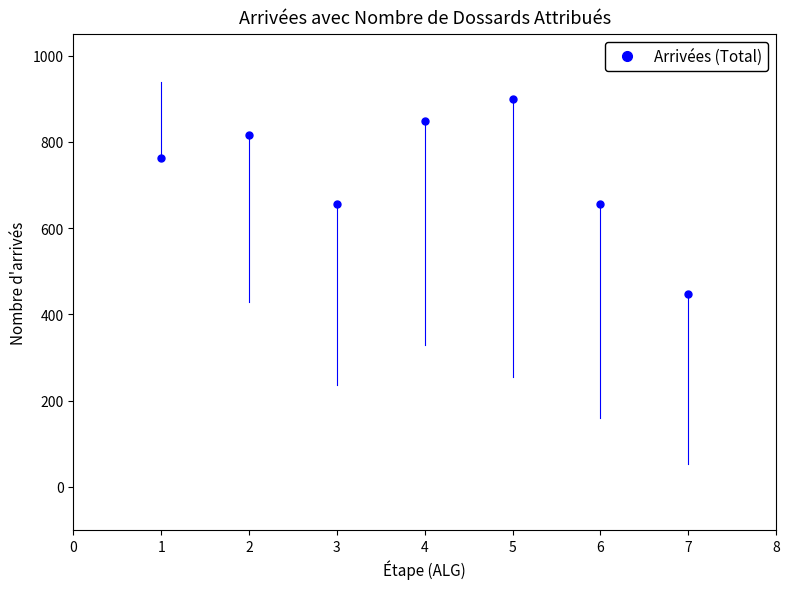

What is the average Y value?

727